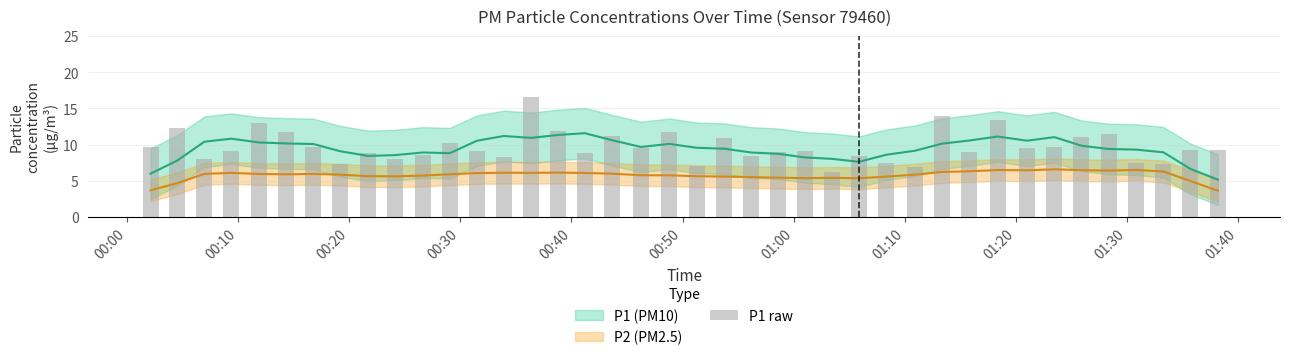

What position from the right is 2023-07-13T01:28:22?

5